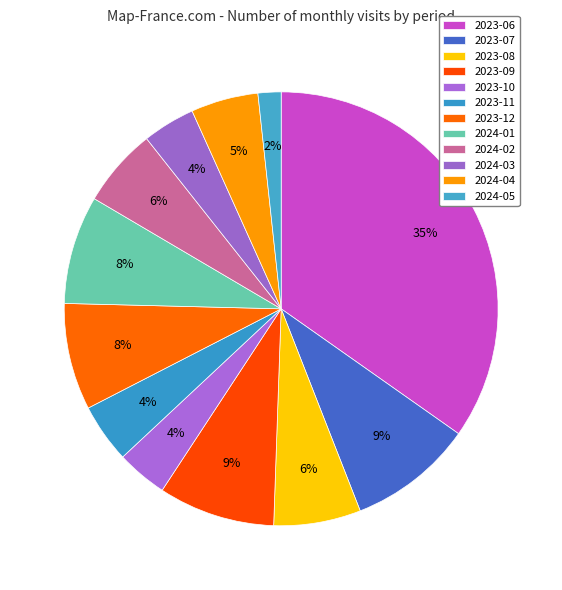

Does any single category account for the majority?

No